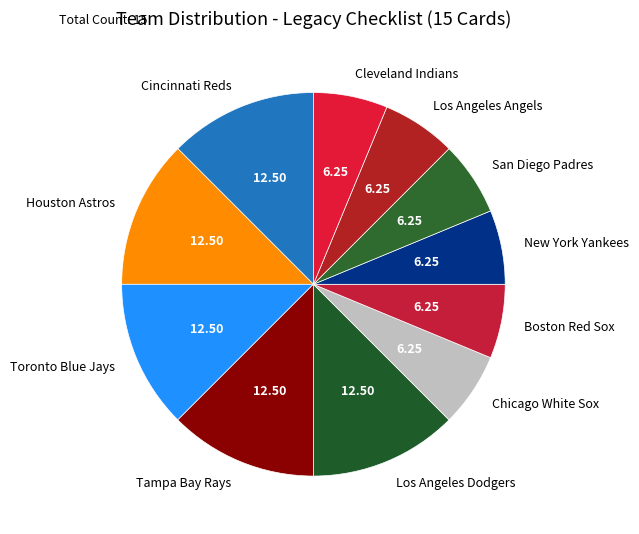

Is the sum of Cleveland Indians and Cincinnati Reds greater than half?

No